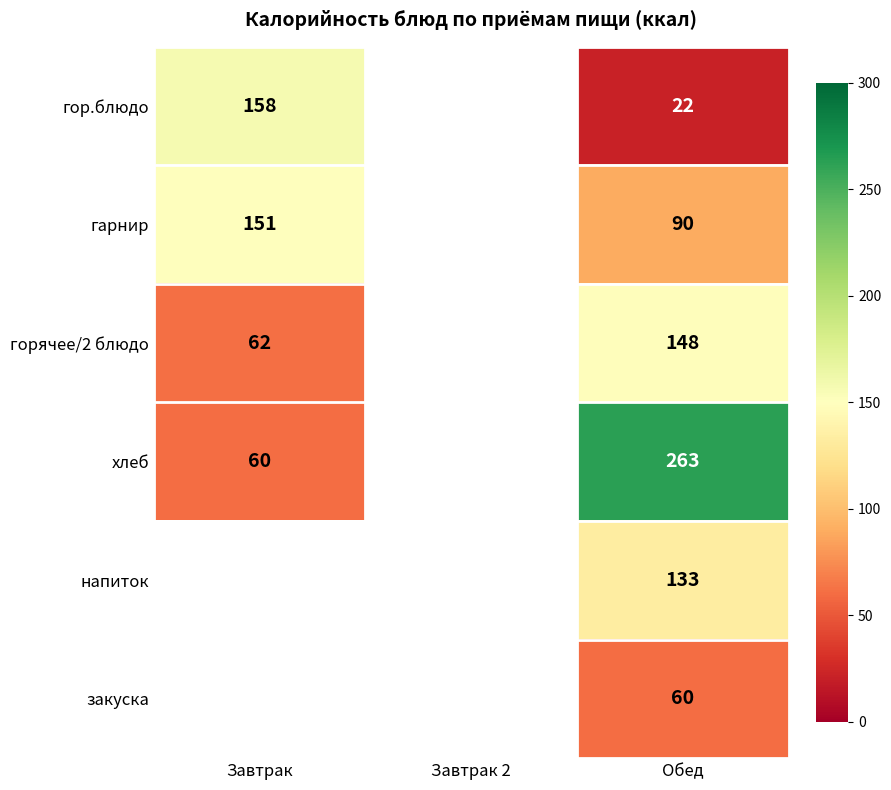

Is the value of горячее/2 блюдо at Обед greater than the value of гарнир at Обед?

Yes